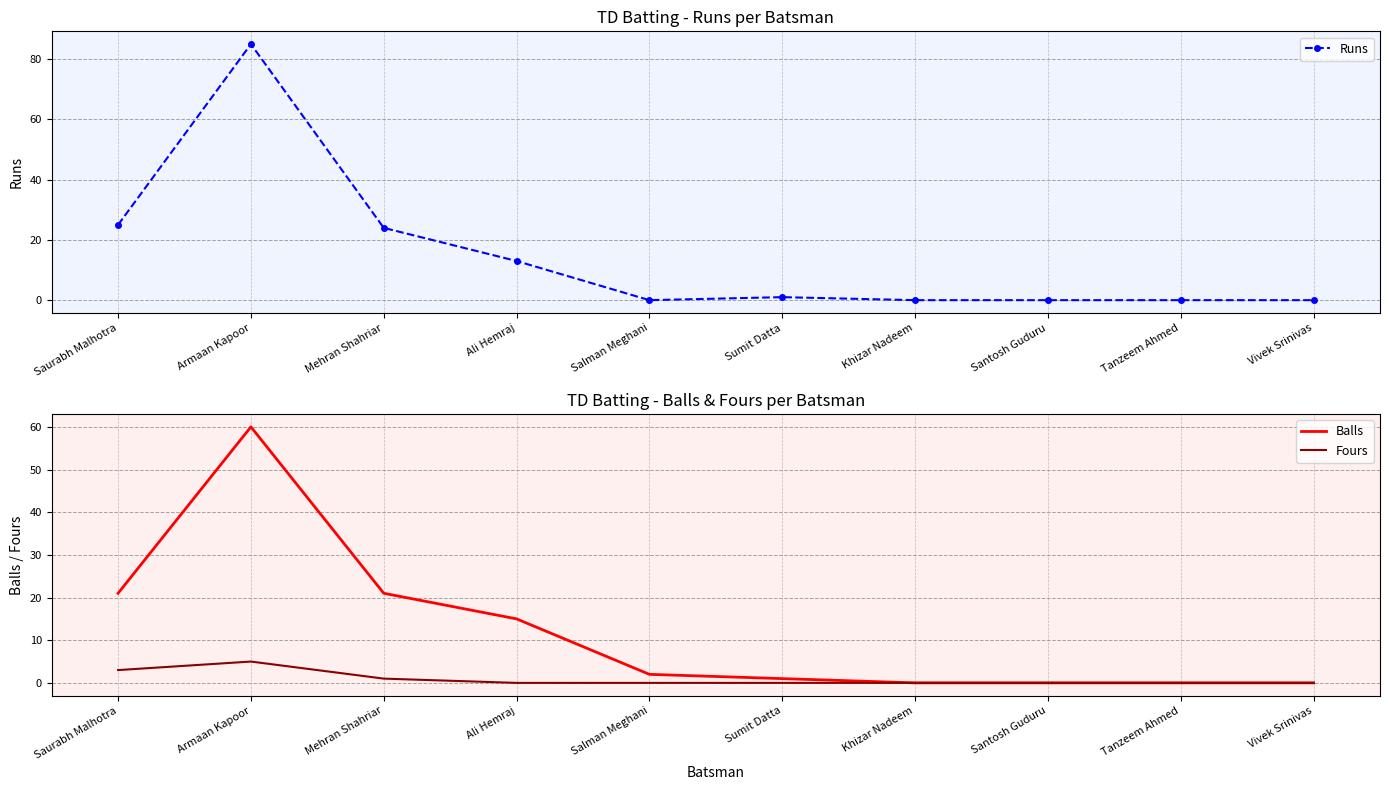

How many series are shown in this chart?

3